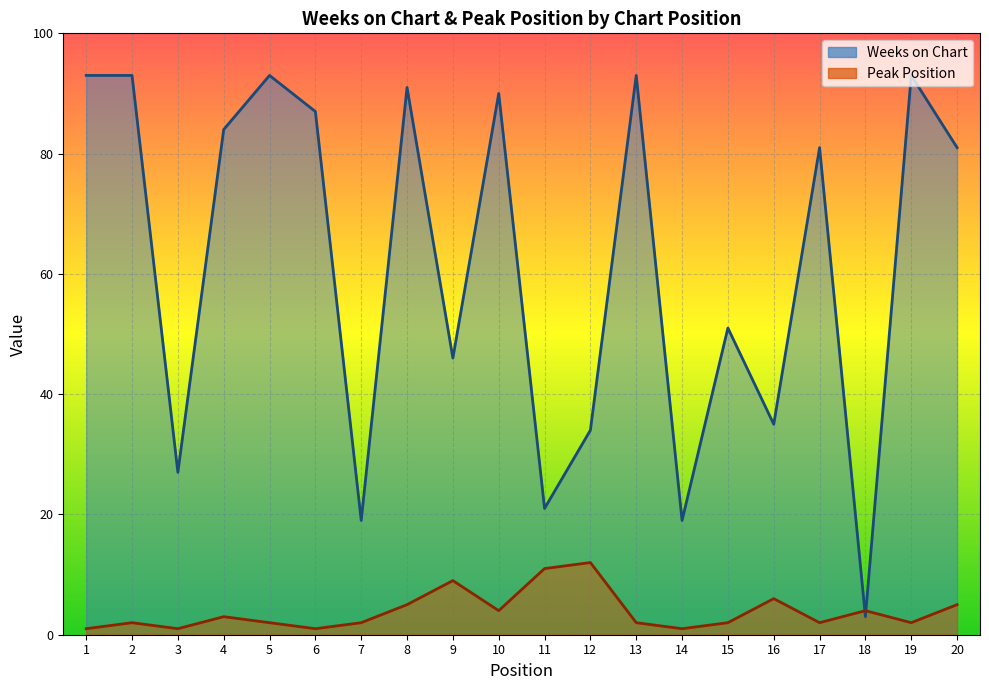

What is the sum of the Weeks on Chart values at 3 and 15?

78